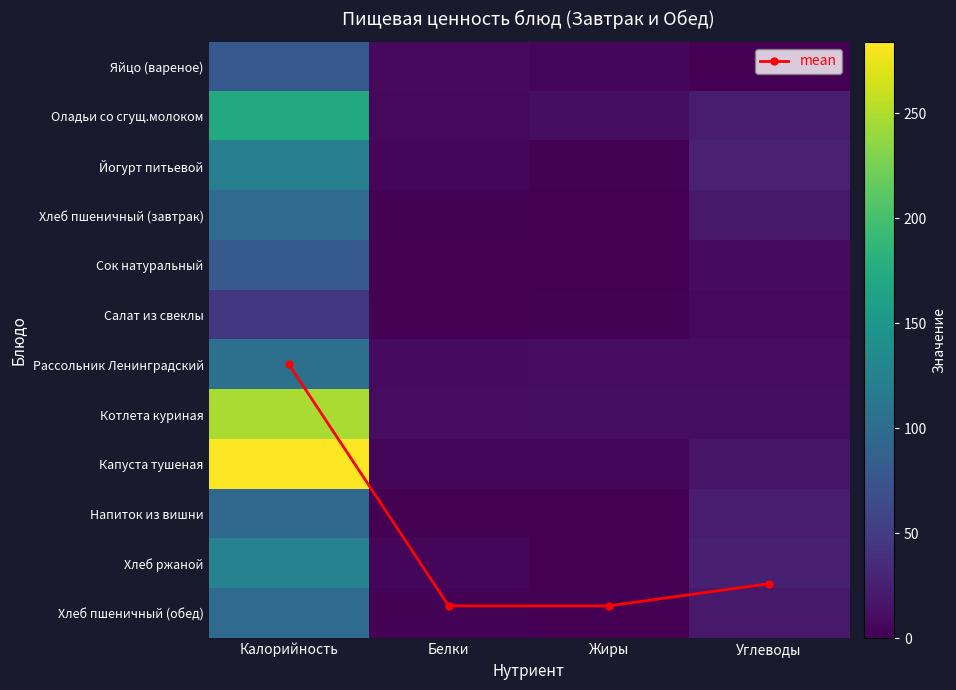

What is the spread (max minus min) of values at Жиры?

11.0